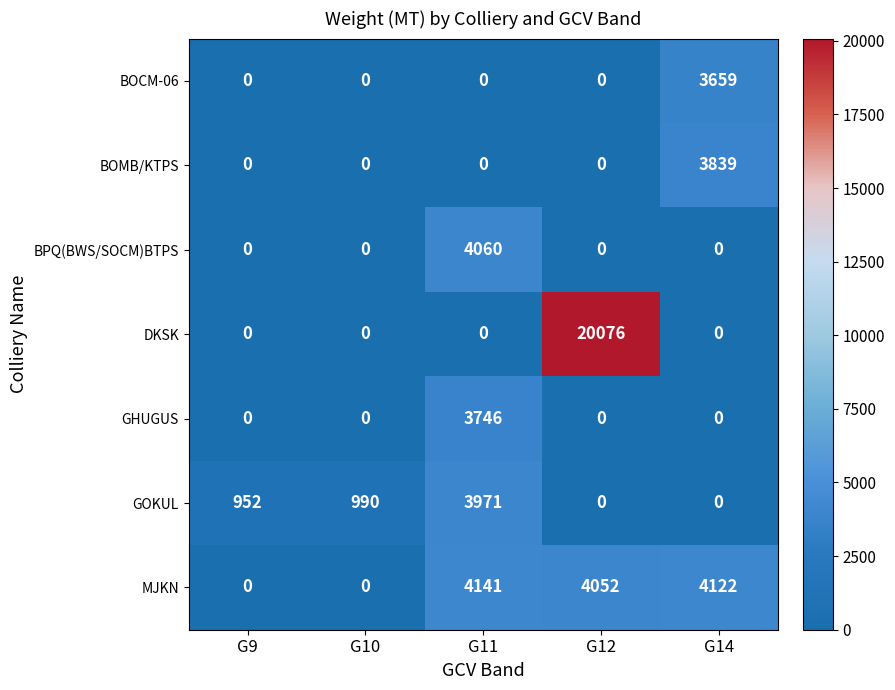

How many data points does each series have?

5